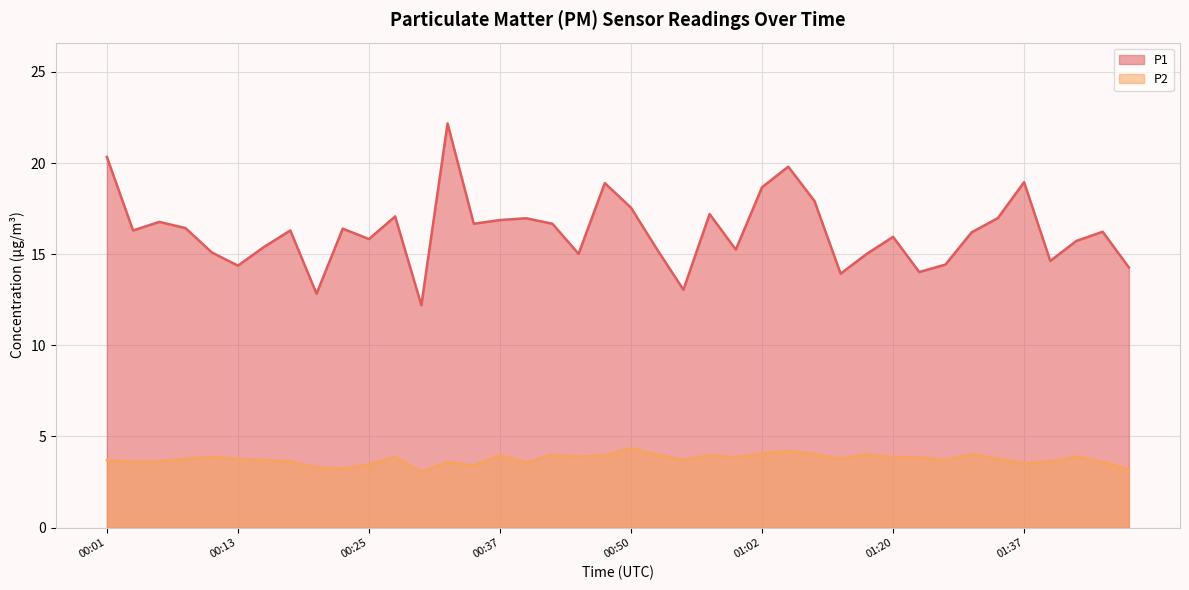

What is the difference between the highest and lowest values at 00:42?

12.7